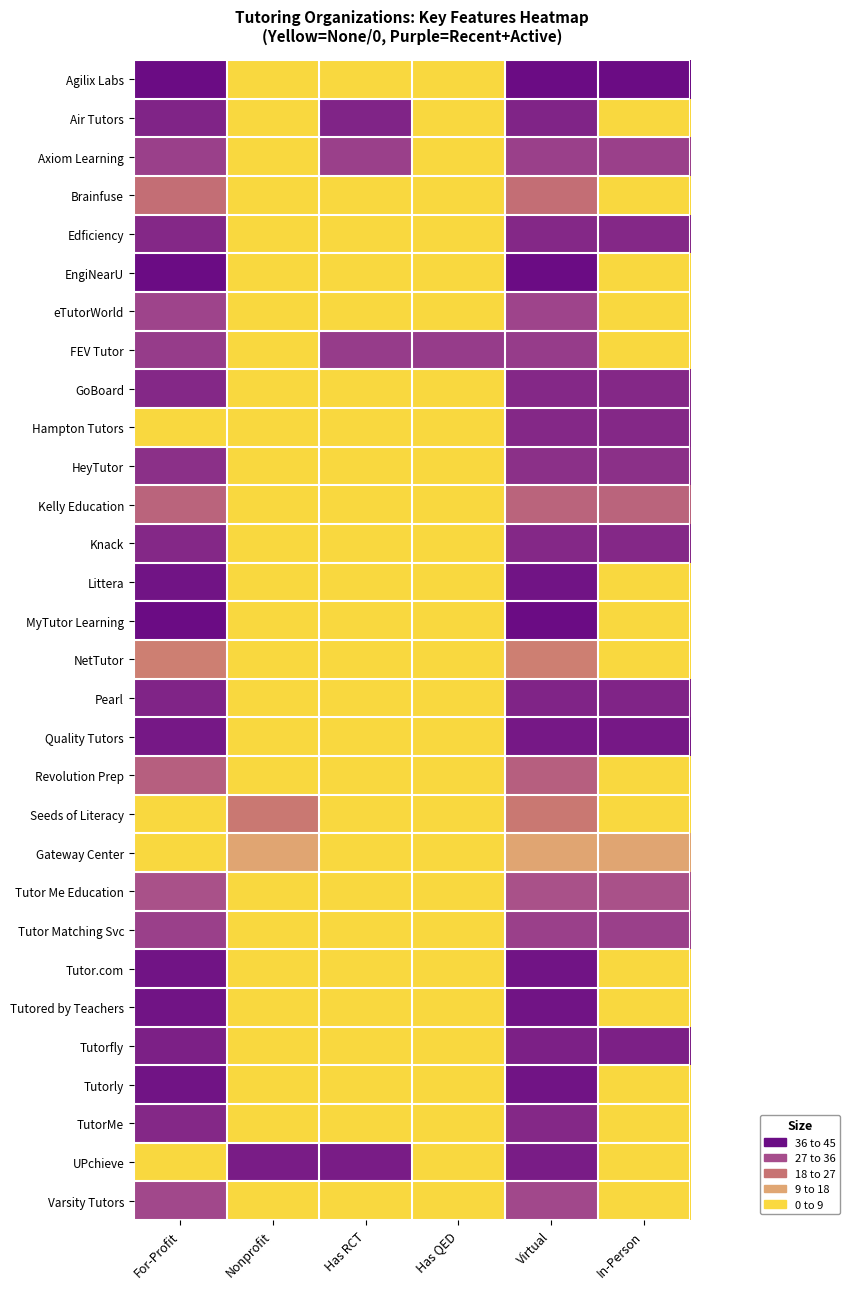

Reading right to left, what are all the values shown in this chart?

Agilix Labs: In-Person=45.0	Virtual=45.0	Has QED=0.0	Has RCT=0.0	Nonprofit=0.0	For-Profit=45.0
Air Tutors: In-Person=0.0	Virtual=38.2	Has QED=0.0	Has RCT=38.2	Nonprofit=0.0	For-Profit=38.2
Axiom Learning: In-Person=30.4	Virtual=30.4	Has QED=0.0	Has RCT=30.4	Nonprofit=0.0	For-Profit=30.4
Brainfuse: In-Person=0.0	Virtual=19.1	Has QED=0.0	Has RCT=0.0	Nonprofit=0.0	For-Profit=19.1
Edficiency: In-Person=37.1	Virtual=37.1	Has QED=0.0	Has RCT=0.0	Nonprofit=0.0	For-Profit=37.1
EngiNearU: In-Person=0.0	Virtual=45.0	Has QED=0.0	Has RCT=0.0	Nonprofit=0.0	For-Profit=45.0
eTutorWorld: In-Person=0.0	Virtual=29.2	Has QED=0.0	Has RCT=0.0	Nonprofit=0.0	For-Profit=29.2
FEV Tutor: In-Person=0.0	Virtual=31.5	Has QED=31.5	Has RCT=31.5	Nonprofit=0.0	For-Profit=31.5
GoBoard: In-Person=37.1	Virtual=37.1	Has QED=0.0	Has RCT=0.0	Nonprofit=0.0	For-Profit=37.1
Hampton Tutors: In-Person=37.1	Virtual=37.1	Has QED=0.0	Has RCT=0.0	Nonprofit=0.0	For-Profit=0.0
HeyTutor: In-Person=34.9	Virtual=34.9	Has QED=0.0	Has RCT=0.0	Nonprofit=0.0	For-Profit=34.9
Kelly Education: In-Person=21.4	Virtual=21.4	Has QED=0.0	Has RCT=0.0	Nonprofit=0.0	For-Profit=21.4
Knack: In-Person=37.1	Virtual=37.1	Has QED=0.0	Has RCT=0.0	Nonprofit=0.0	For-Profit=37.1
Littera: In-Person=0.0	Virtual=42.8	Has QED=0.0	Has RCT=0.0	Nonprofit=0.0	For-Profit=42.8
MyTutor Learning: In-Person=0.0	Virtual=45.0	Has QED=0.0	Has RCT=0.0	Nonprofit=0.0	For-Profit=45.0
NetTutor: In-Person=0.0	Virtual=15.8	Has QED=0.0	Has RCT=0.0	Nonprofit=0.0	For-Profit=15.8
Pearl: In-Person=38.2	Virtual=38.2	Has QED=0.0	Has RCT=0.0	Nonprofit=0.0	For-Profit=38.2
Quality Tutors: In-Person=41.6	Virtual=41.6	Has QED=0.0	Has RCT=0.0	Nonprofit=0.0	For-Profit=41.6
Revolution Prep: In-Person=0.0	Virtual=22.5	Has QED=0.0	Has RCT=0.0	Nonprofit=0.0	For-Profit=22.5
Seeds of Literacy: In-Person=0.0	Virtual=16.9	Has QED=0.0	Has RCT=0.0	Nonprofit=16.9	For-Profit=0.0
Gateway Center: In-Person=9.0	Virtual=9.0	Has QED=0.0	Has RCT=0.0	Nonprofit=9.0	For-Profit=0.0
Tutor Me Education: In-Person=25.9	Virtual=25.9	Has QED=0.0	Has RCT=0.0	Nonprofit=0.0	For-Profit=25.9
Tutor Matching Svc: In-Person=30.4	Virtual=30.4	Has QED=0.0	Has RCT=0.0	Nonprofit=0.0	For-Profit=30.4
Tutor.com: In-Person=0.0	Virtual=42.8	Has QED=0.0	Has RCT=0.0	Nonprofit=0.0	For-Profit=42.8
Tutored by Teachers: In-Person=0.0	Virtual=42.8	Has QED=0.0	Has RCT=0.0	Nonprofit=0.0	For-Profit=42.8
Tutorfly: In-Person=39.4	Virtual=39.4	Has QED=0.0	Has RCT=0.0	Nonprofit=0.0	For-Profit=39.4
Tutorly: In-Person=0.0	Virtual=42.8	Has QED=0.0	Has RCT=0.0	Nonprofit=0.0	For-Profit=42.8
TutorMe: In-Person=0.0	Virtual=37.1	Has QED=0.0	Has RCT=0.0	Nonprofit=0.0	For-Profit=37.1
UPchieve: In-Person=0.0	Virtual=40.5	Has QED=0.0	Has RCT=40.5	Nonprofit=40.5	For-Profit=0.0
Varsity Tutors: In-Person=0.0	Virtual=28.1	Has QED=0.0	Has RCT=0.0	Nonprofit=0.0	For-Profit=28.1